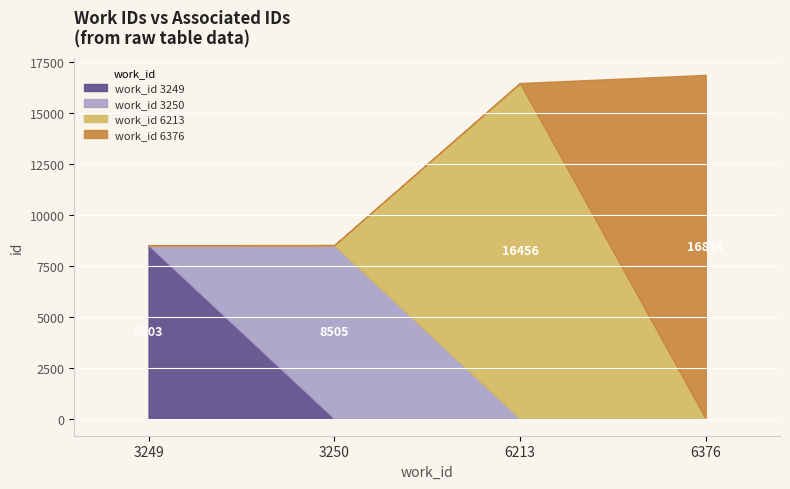

How many lines are shown in the chart?

4